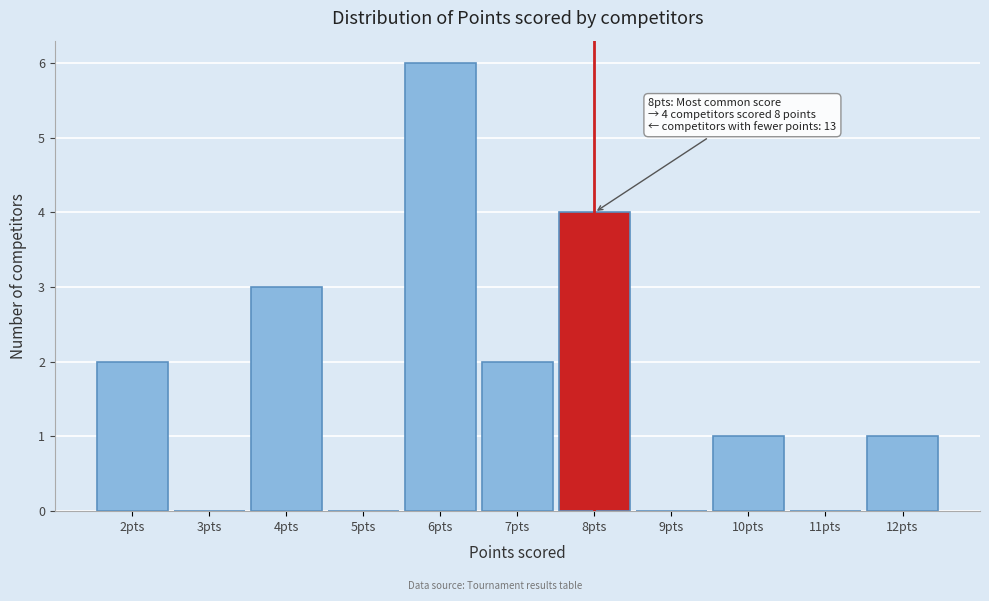

Reading left to right, transcribe all the data shown in this chart.

2pts=2	3pts=0	4pts=3	5pts=0	6pts=6	7pts=2	8pts=4	9pts=0	10pts=1	11pts=0	12pts=1